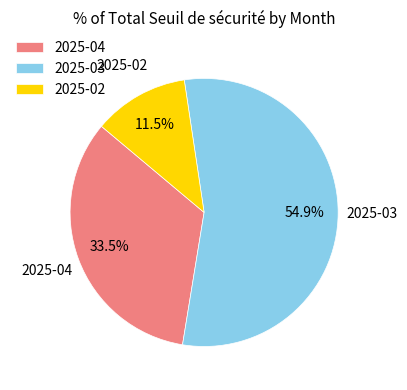

How many slices are in this pie chart?

3